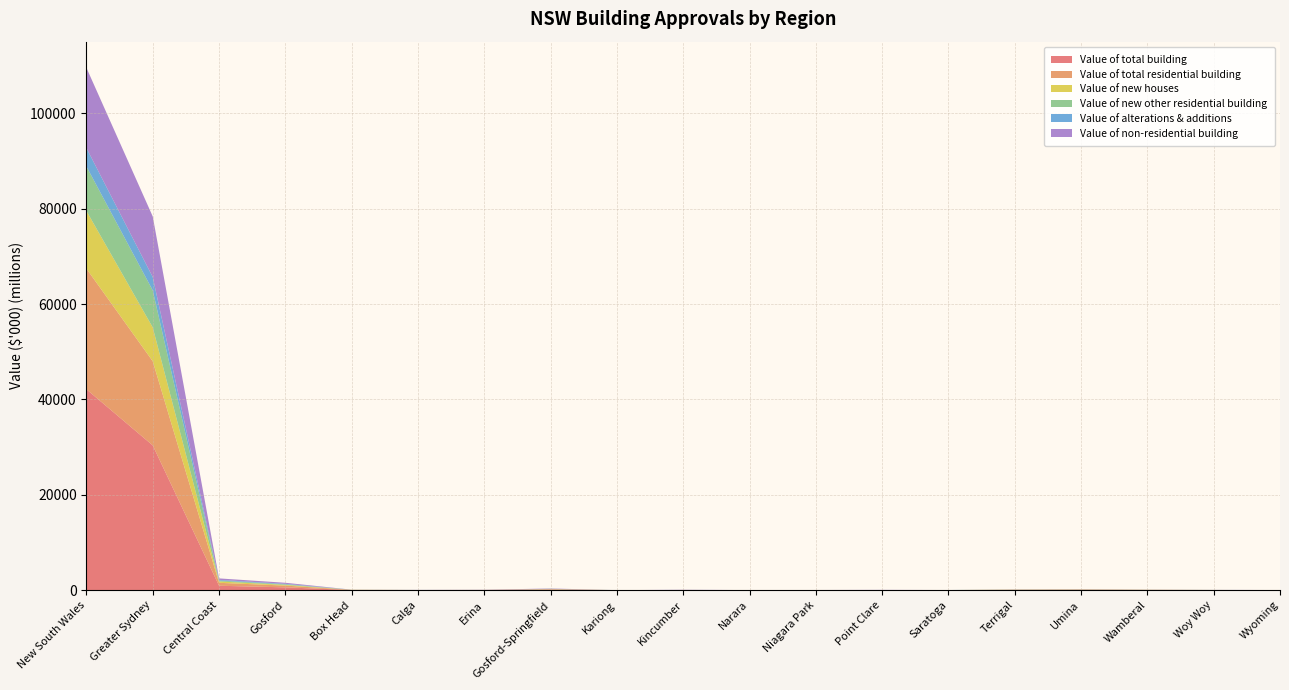

Reading left to right, list all the values displayed in this chart.

Value of total building: New South Wales=42124666.9	Greater Sydney=30360065.0	Central Coast=926341.7	Gosford=591772.6	Box Head=36205.3	Calga=26429.5	Erina=39763.9	Gosford-Springfield=140872.1	Kariong=3154.5	Kincumber=41816.2	Narara=6978.2	Niagara Park=12939.5	Point Clare=29018.4	Saratoga=10363.9	Terrigal=56985.1	Umina=75158.0	Wamberal=44281.5	Woy Woy=25296.1	Wyoming=10724.1
Value of total residential building: New South Wales=25300103.2	Greater Sydney=17648415.7	Central Coast=617284.8	Gosford=369356.7	Box Head=36205.3	Calga=8350.5	Erina=11664.7	Gosford-Springfield=75944.3	Kariong=3154.5	Kincumber=5212.5	Narara=6978.2	Niagara Park=12074.0	Point Clare=4315.4	Saratoga=10363.9	Terrigal=50489.4	Umina=60851.2	Wamberal=33394.3	Woy Woy=13721.4	Wyoming=6712.7
Value of new houses: New South Wales=12100205.7	Greater Sydney=7090407.3	Central Coast=281928.4	Gosford=140282.7	Box Head=18946.0	Calga=5664.9	Erina=5337.6	Gosford-Springfield=6277.8	Kariong=898.1	Kincumber=1813.7	Narara=5105.6	Niagara Park=9877.2	Point Clare=1988.0	Saratoga=4152.5	Terrigal=17350.3	Umina=20640.1	Wamberal=13779.6	Woy Woy=6935.5	Wyoming=2638.5
Value of new other residential building: New South Wales=9333357.9	Greater Sydney=7765111.2	Central Coast=191359.6	Gosford=125223.8	Box Head=1645.0	Calga=0.0	Erina=450.0	Gosford-Springfield=64969.4	Kariong=601.1	Kincumber=0.0	Narara=0.0	Niagara Park=0.0	Point Clare=0.0	Saratoga=0.0	Terrigal=16384.7	Umina=28462.3	Wamberal=9821.0	Woy Woy=1850.0	Wyoming=1040.3
Value of alterations & additions: New South Wales=3866539.7	Greater Sydney=2792897.3	Central Coast=143996.7	Gosford=103850.2	Box Head=15614.4	Calga=2685.6	Erina=5877.2	Gosford-Springfield=4697.1	Kariong=1655.4	Kincumber=3398.8	Narara=1872.6	Niagara Park=2196.8	Point Clare=2327.4	Saratoga=6211.5	Terrigal=16754.4	Umina=11748.8	Wamberal=9793.8	Woy Woy=4935.9	Wyoming=3034.0
Value of non-residential building: New South Wales=16824563.6	Greater Sydney=12711649.3	Central Coast=309056.9	Gosford=222415.9	Box Head=0.0	Calga=18078.9	Erina=28099.2	Gosford-Springfield=64927.8	Kariong=0.0	Kincumber=36603.7	Narara=0.0	Niagara Park=865.5	Point Clare=24703.0	Saratoga=0.0	Terrigal=6495.7	Umina=14306.8	Wamberal=10887.2	Woy Woy=11574.7	Wyoming=4011.4